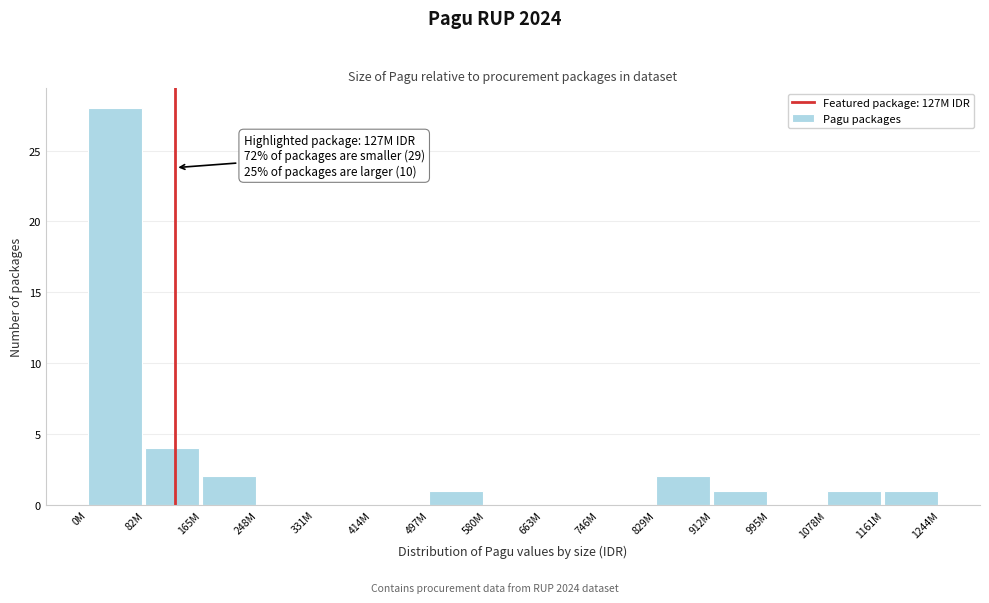

Reading left to right, extract all data points from this chart.

0M=28	82M=4	165M=2	248M=0	331M=0	414M=0	497M=1	580M=0	663M=0	746M=0	829M=2	912M=1	995M=0	1078M=1	1161M=1